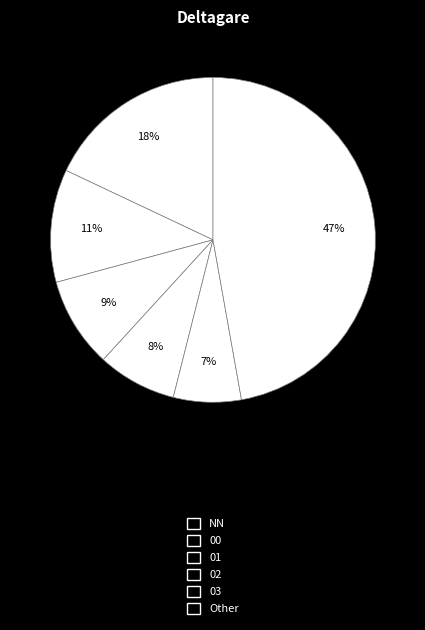

How many slices are in this pie chart?

6